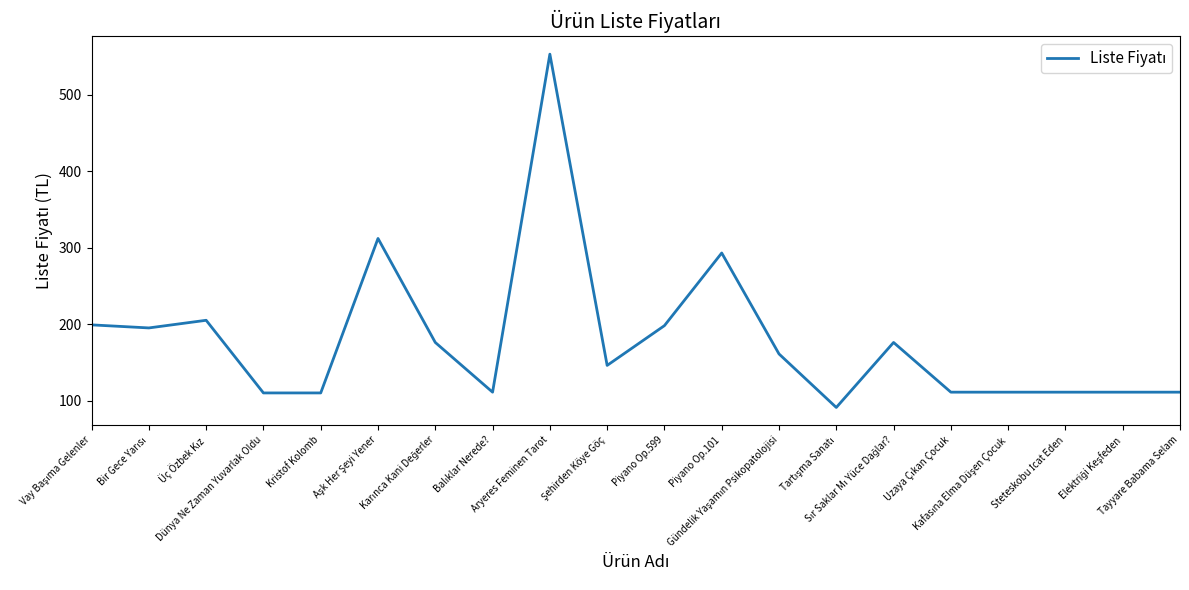

How many series are shown in this chart?

1